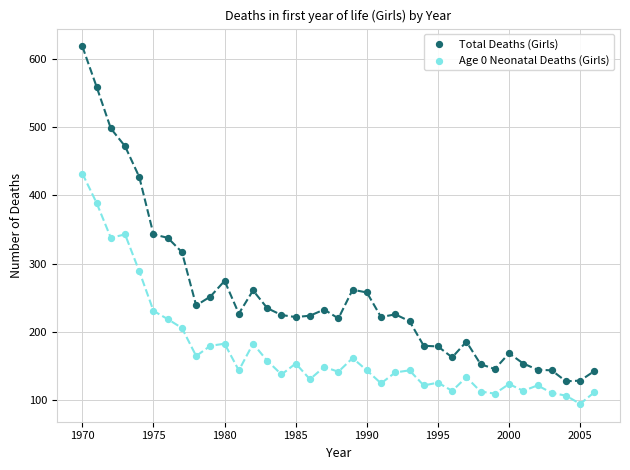

In the Total Deaths (Girls) series, what Y value is closest to 373?

343